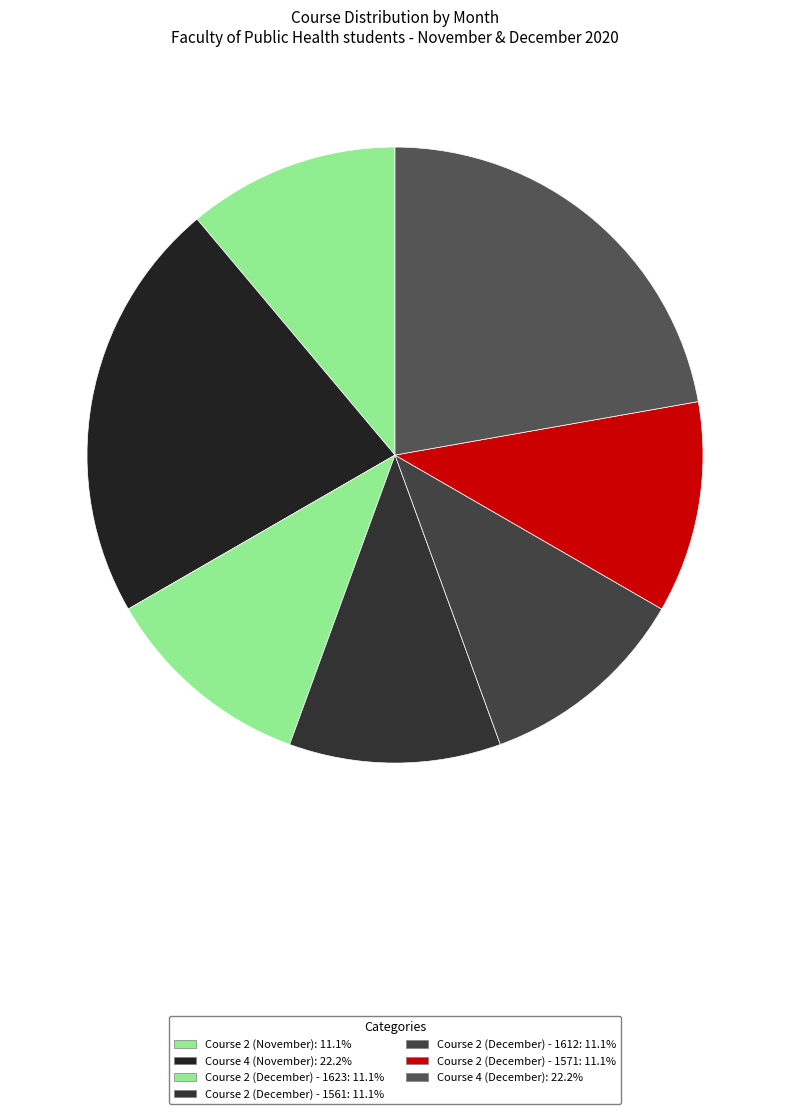

How many segments does this pie chart have?

7